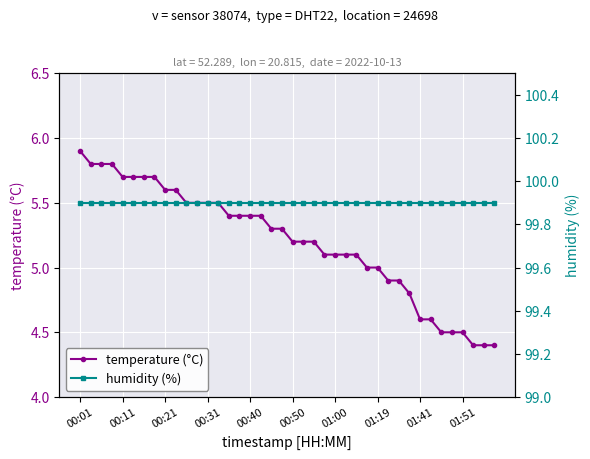

Is it true that temperature (°C) equals 3.0 at 25?

False